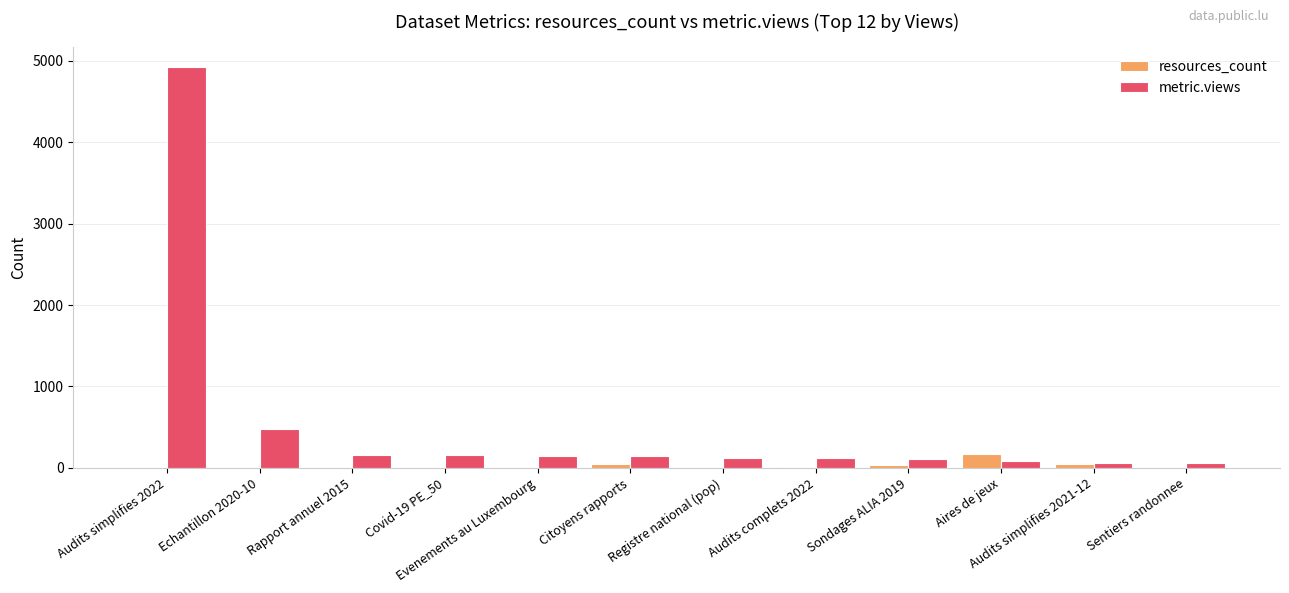

What is the sum of all resources_count values?

330